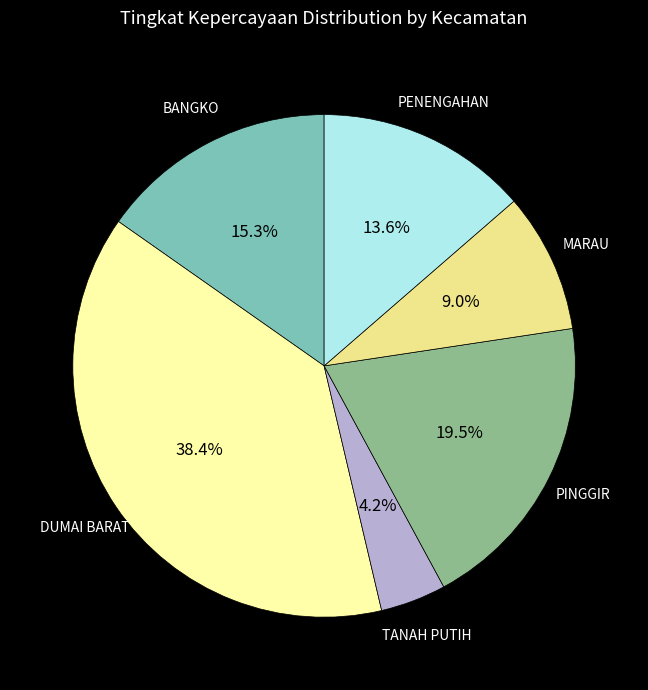

Rank the categories by value from highest to lowest.

DUMAI BARAT, PINGGIR, BANGKO, PENENGAHAN, MARAU, TANAH PUTIH